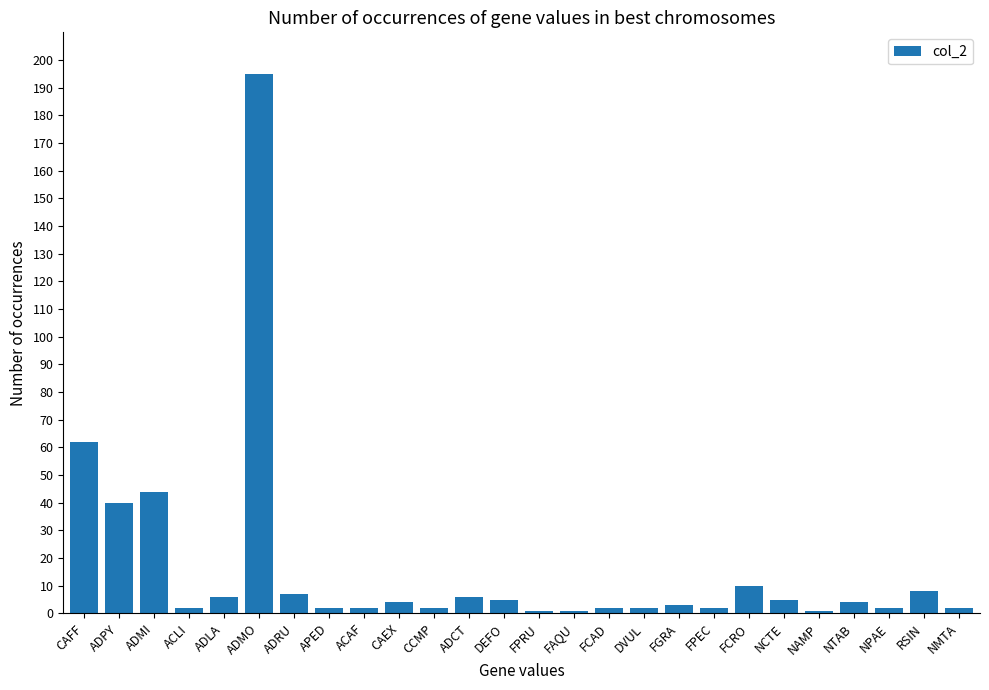

What is the value of the 2nd bar from the left?

40